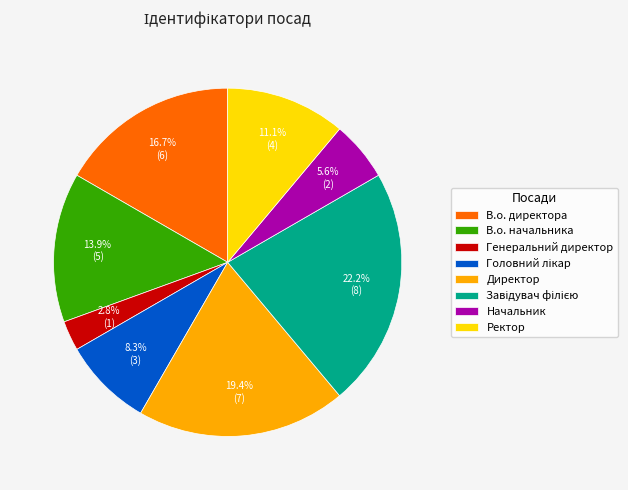

To the nearest percent, what is the combined percentage of В.о. директора and Начальник?

22%